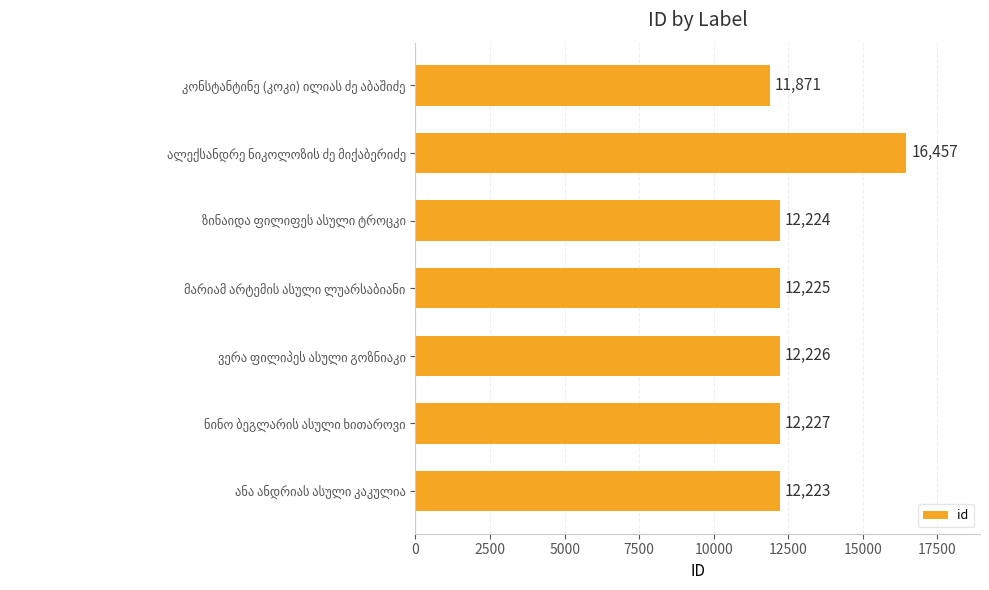

What is the sum of all values?

89453